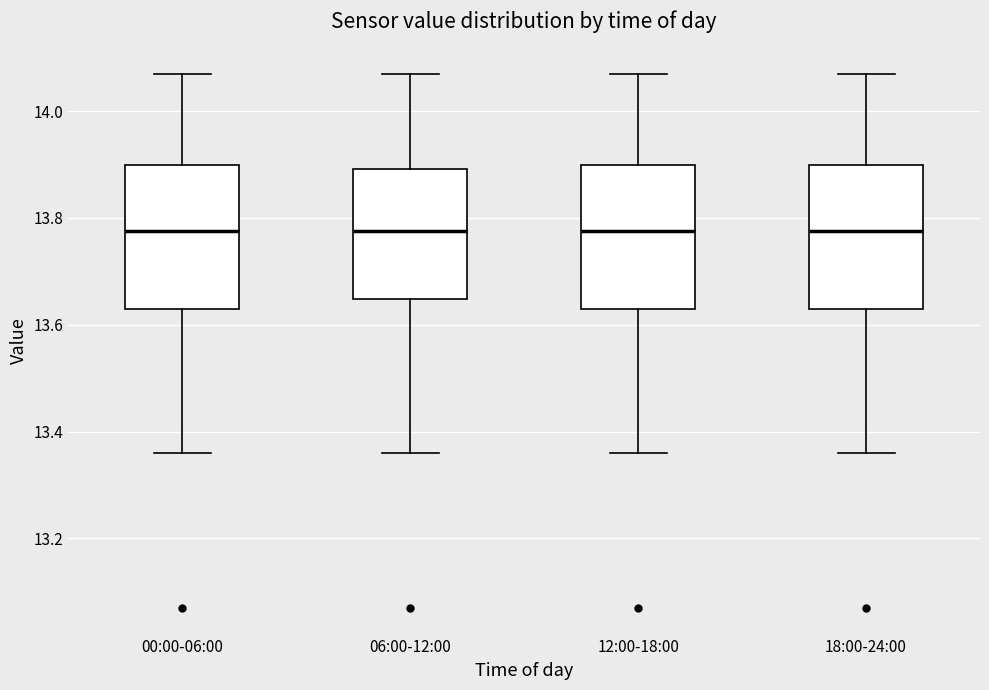

Where is the lower edge of the box for 12:00-18:00 on the y-axis? The values are not printed on the chart, so give them approximately, as read against the axis.

13.64